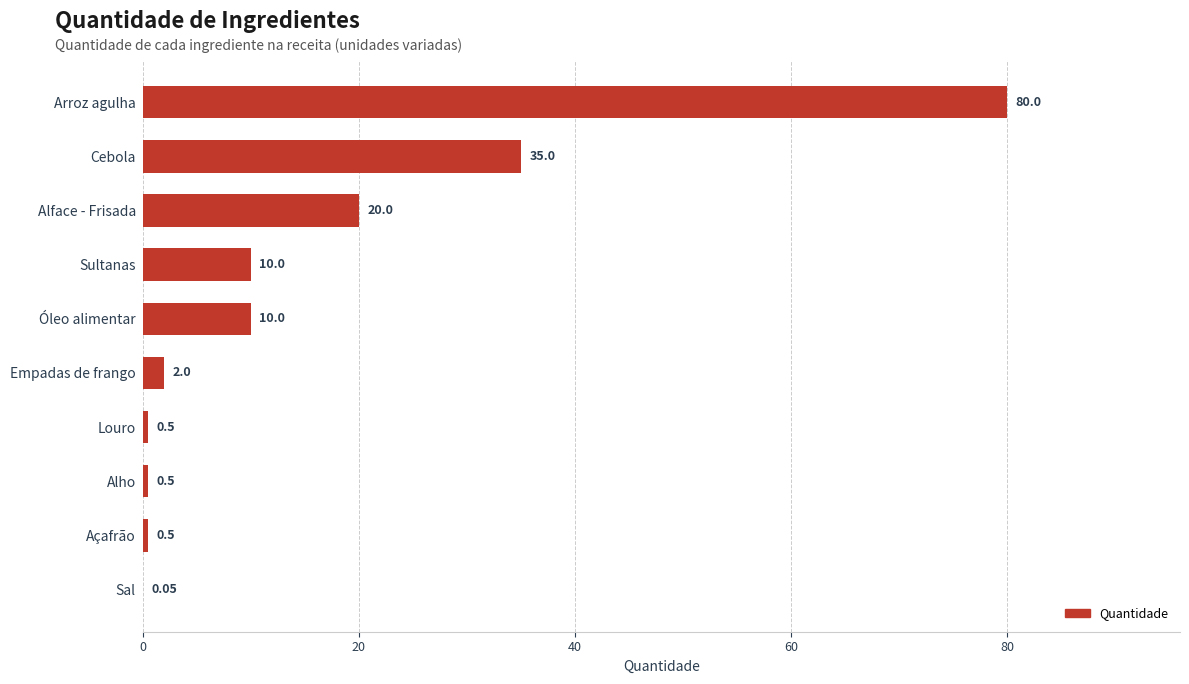

At which label is the value closest to 40?

Cebola